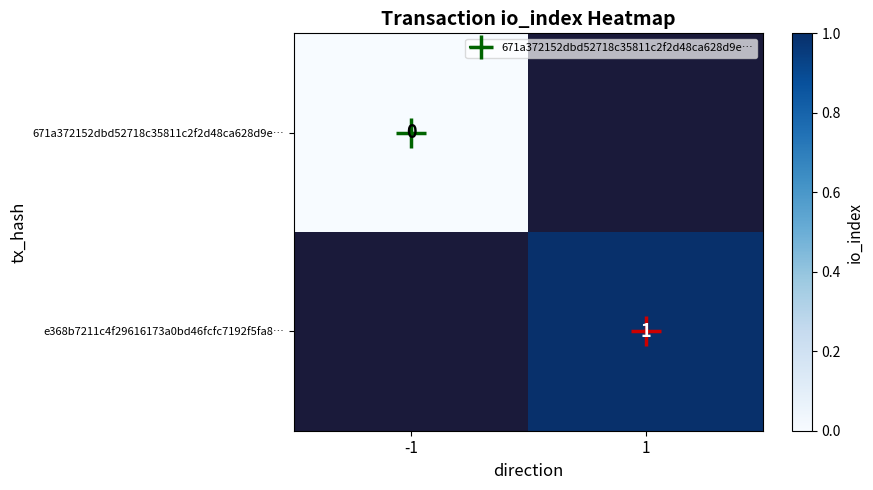

List the labels in order of 671a372152dbd52718c35811c2f2d48ca628d9e… value, smallest first.

-1, 1